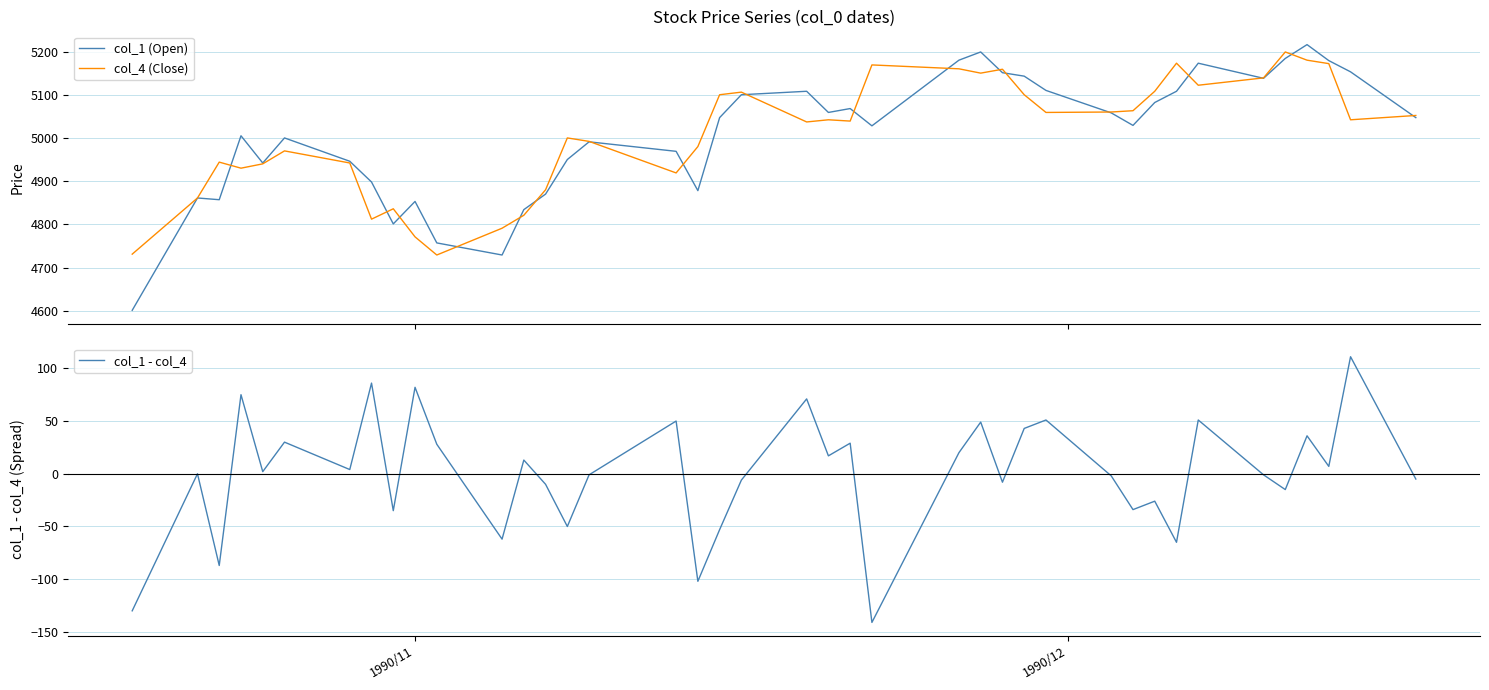

Reading left to right, transcribe all the data shown in this chart.

col_1 (Open): 4601	4861	4857	5005	4942	5000	4946	4898	4801	4853	4757	4729	4834	4870	4950	4991	4969	4878	5047	5100	5108	5059	5068	5028	5180	5199	5151	5143	5110	5058	5029	5082	5108	5173	5138	5184	5216	5179	5153	5047
col_4 (Close): 4731	4861	4944	4930	4940	4970	4942	4812	4836	4771	4729	4791	4821	4880	5000	4992	4919	4980	5100	5106	5037	5042	5039	5169	5160	5150	5159	5100	5059	5060	5063	5108	5173	5122	5139	5199	5180	5172	5042	5052
col_1 - col_4: -130	0	-87	75	2	30	4	86	-35	82	28	-62	13	-10	-50	-1	50	-102	-53	-6	71	17	29	-141	20	49	-8	43	51	-2	-34	-26	-65	51	-1	-15	36	7	111	-5